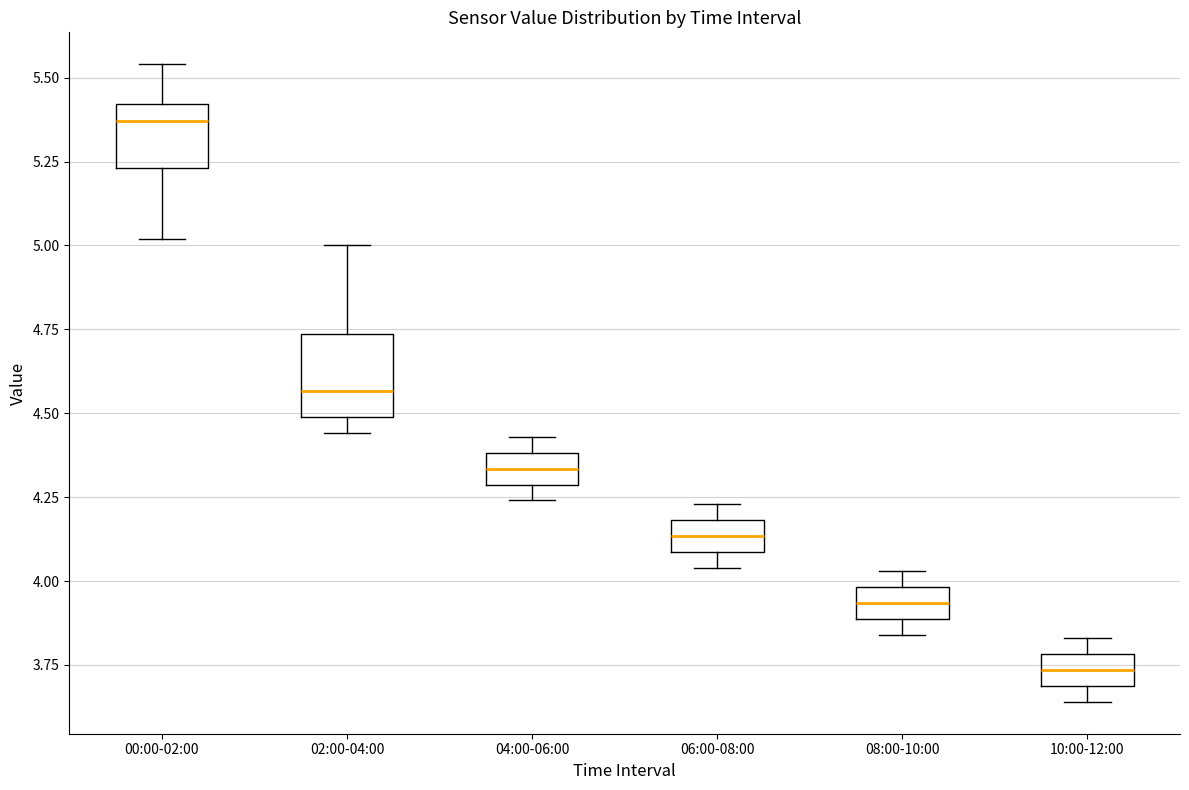

Reading left to right, read every box against the y-axis: the position of its median line, the range the box covers, and the ends of its whiskers. The values are not printed on the chart, so give them approximately, as read against the axis.

00:00-02:00: median 5.35, box 5.25 to 5.40, whiskers 5.00 to 5.55
02:00-04:00: median 4.55, box 4.50 to 4.75, whiskers 4.45 to 5.00
04:00-06:00: median 4.35, box 4.30 to 4.40, whiskers 4.25 to 4.45
06:00-08:00: median 4.15, box 4.10 to 4.20, whiskers 4.05 to 4.25
08:00-10:00: median 3.95, box 3.90 to 4.00, whiskers 3.85 to 4.05
10:00-12:00: median 3.75, box 3.70 to 3.80, whiskers 3.65 to 3.85